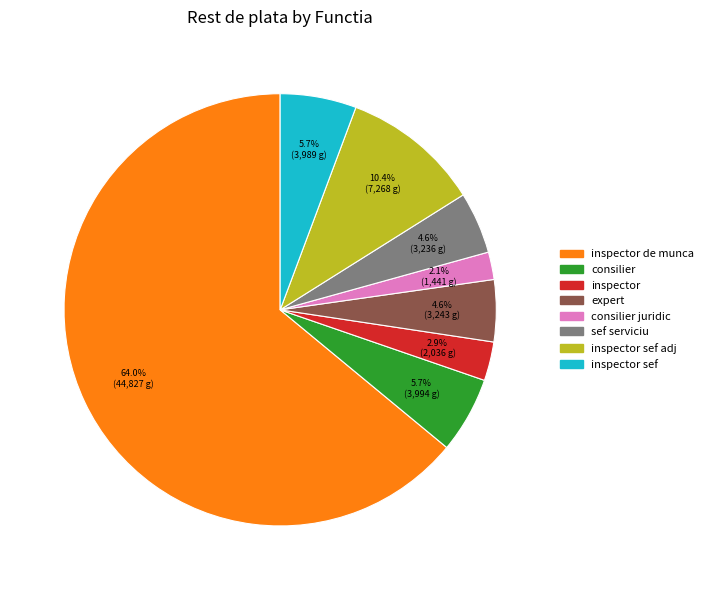

Is there any slice that represents more than half of the pie?

Yes